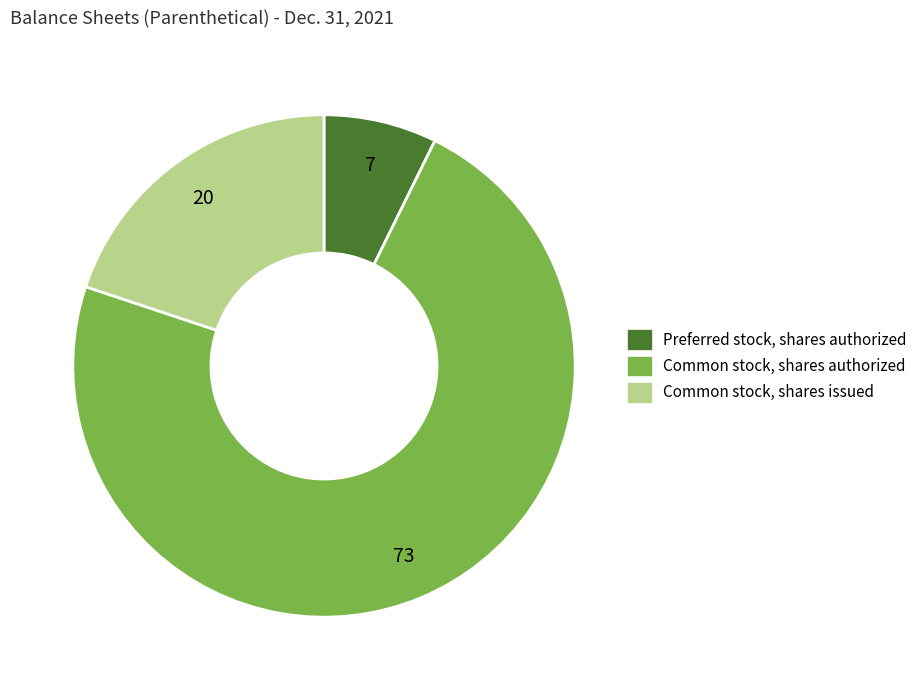

Is there a majority slice in this chart?

Yes